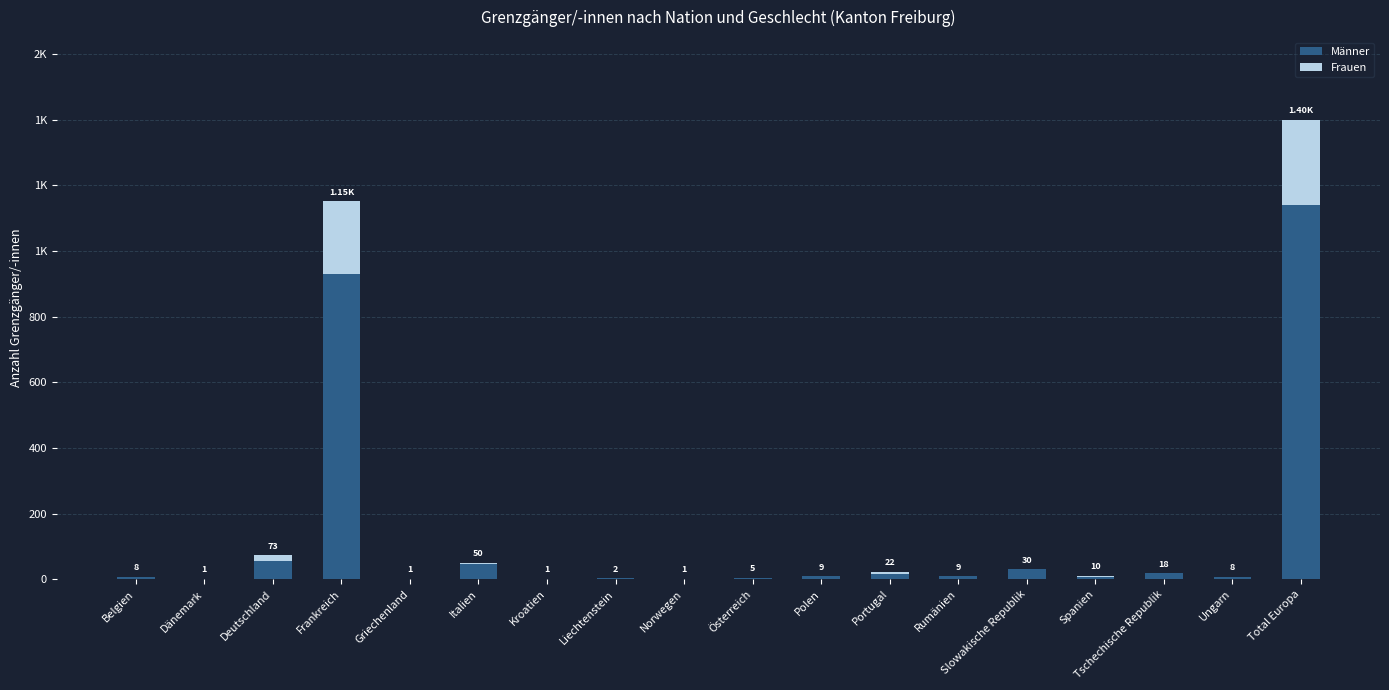

What are all the series names shown in the legend?

Männer, Frauen